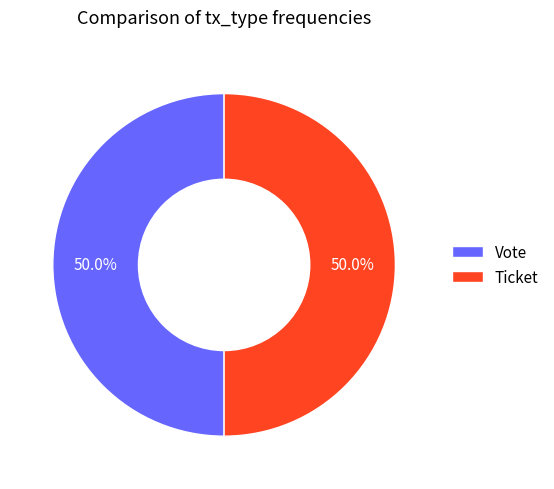

What percentage do Vote and Ticket together represent?

100.0%